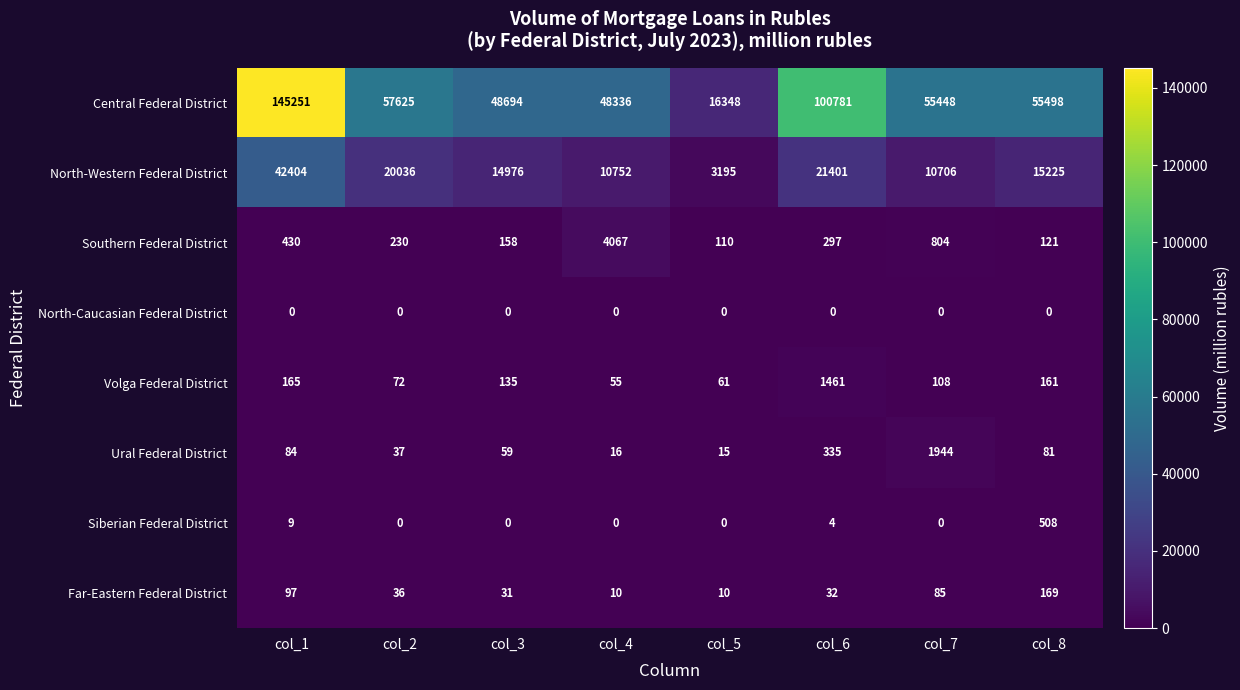

How many series are shown in this chart?

8